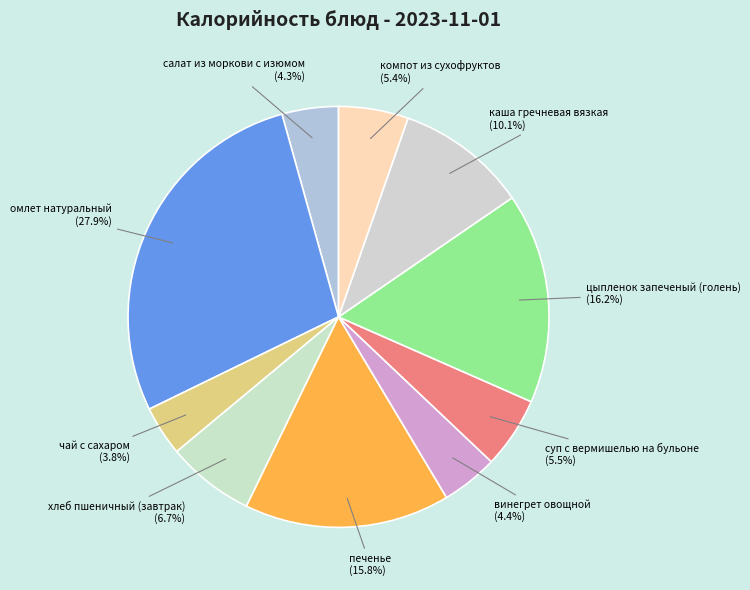

Does компот из сухофруктов account for over 50% of the chart?

No